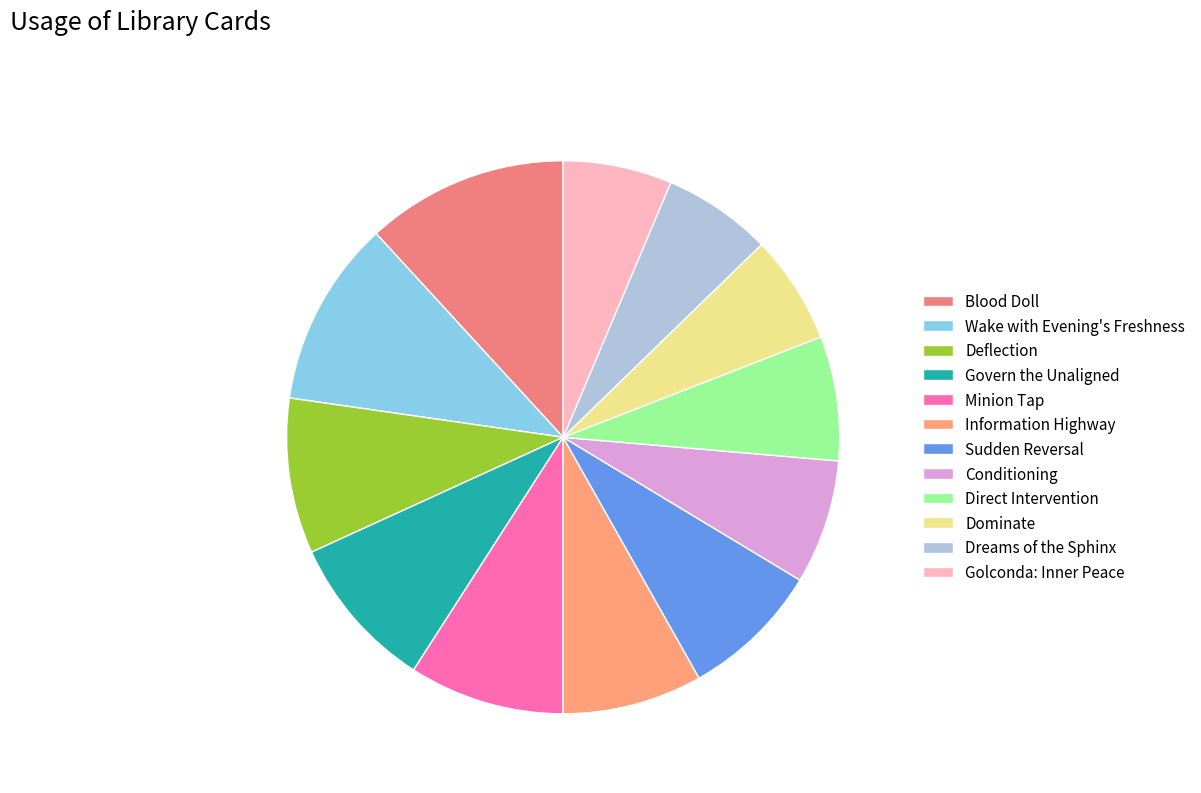

How many segments does this pie chart have?

12